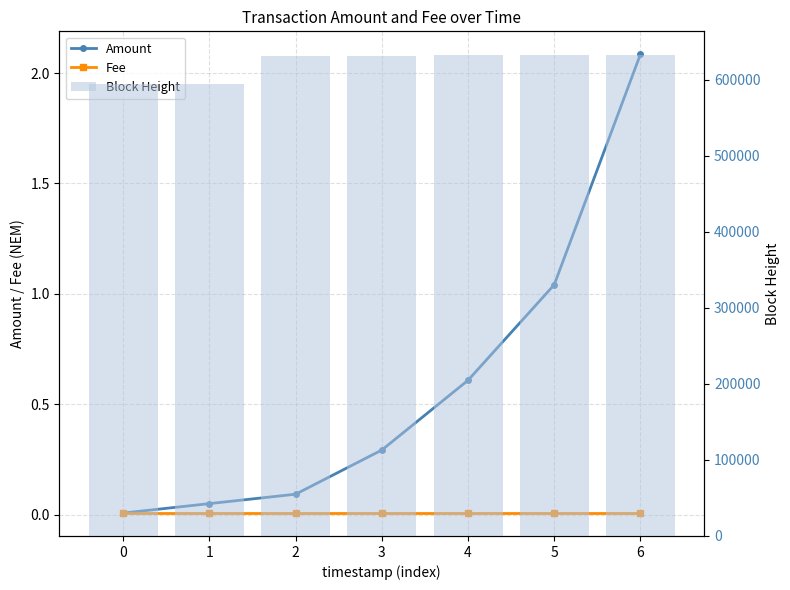

At how many categories does at least one series exceed 81664?

7